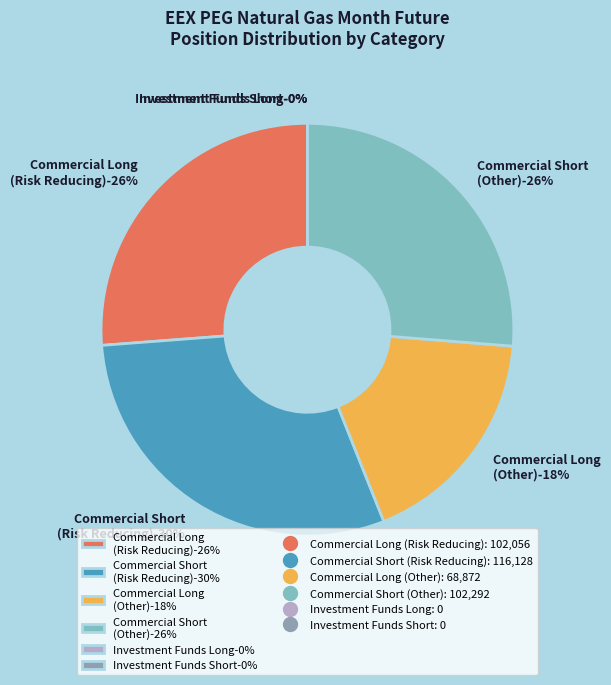

Does any single category account for the majority?

No